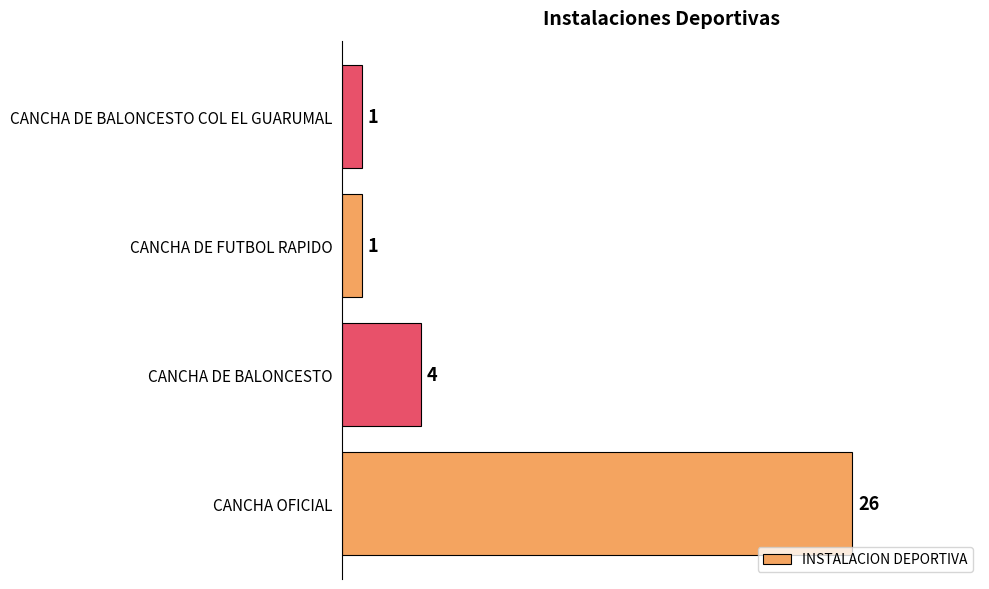

True or false: the data shows 4 at CANCHA DE BALONCESTO.

True